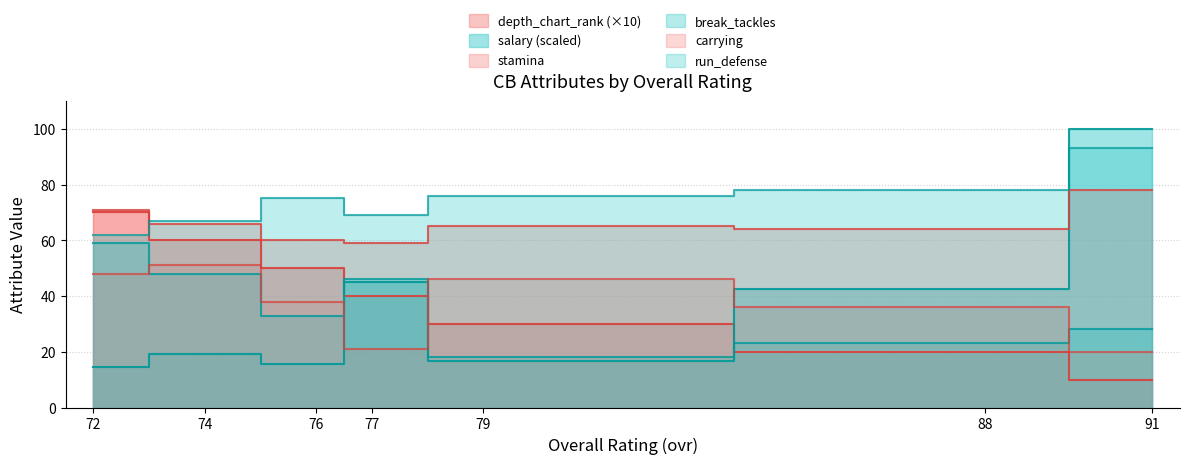

Which category has the highest value in the salary series?

91